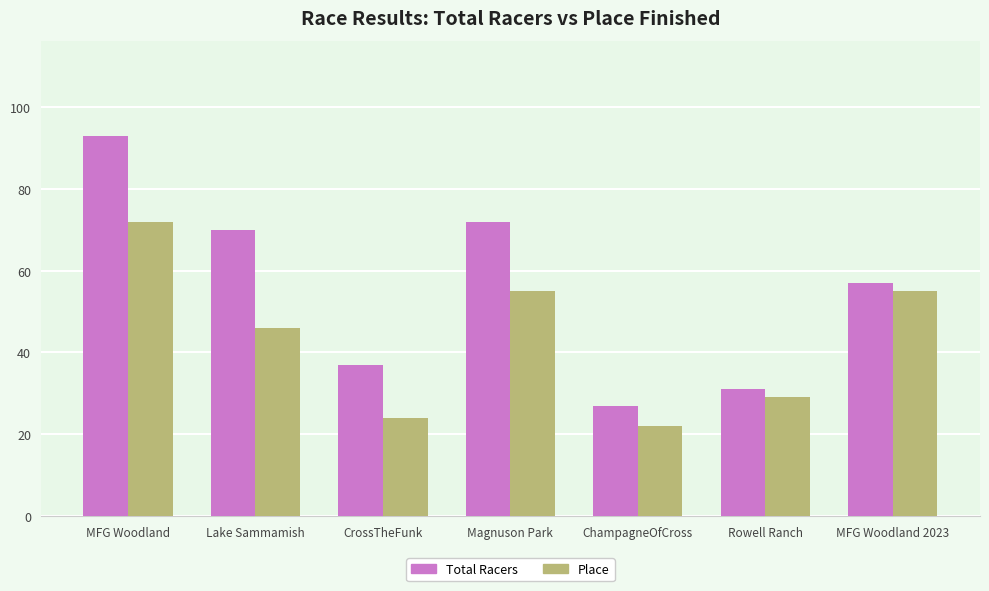

What is the difference between the highest and lowest values at MFG Woodland?

21